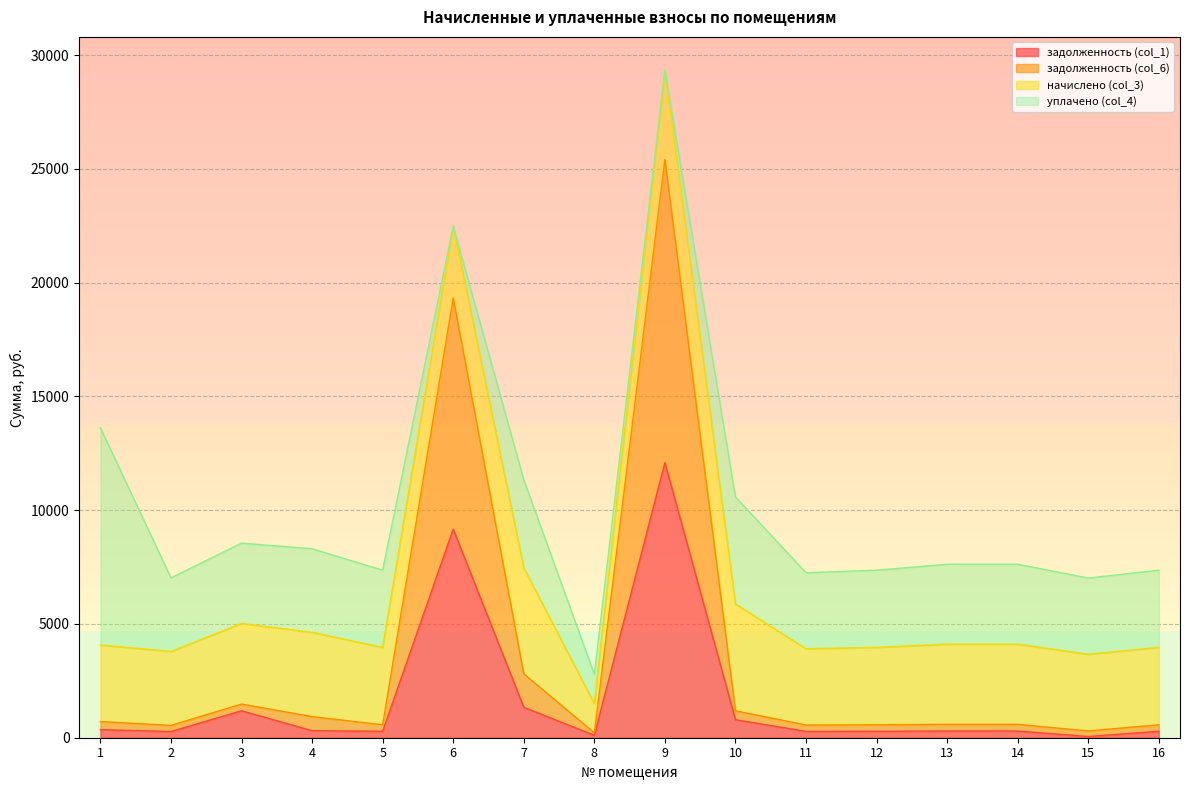

What is the value of the задолженность (col_1) point at the 2nd from the left?

270.7